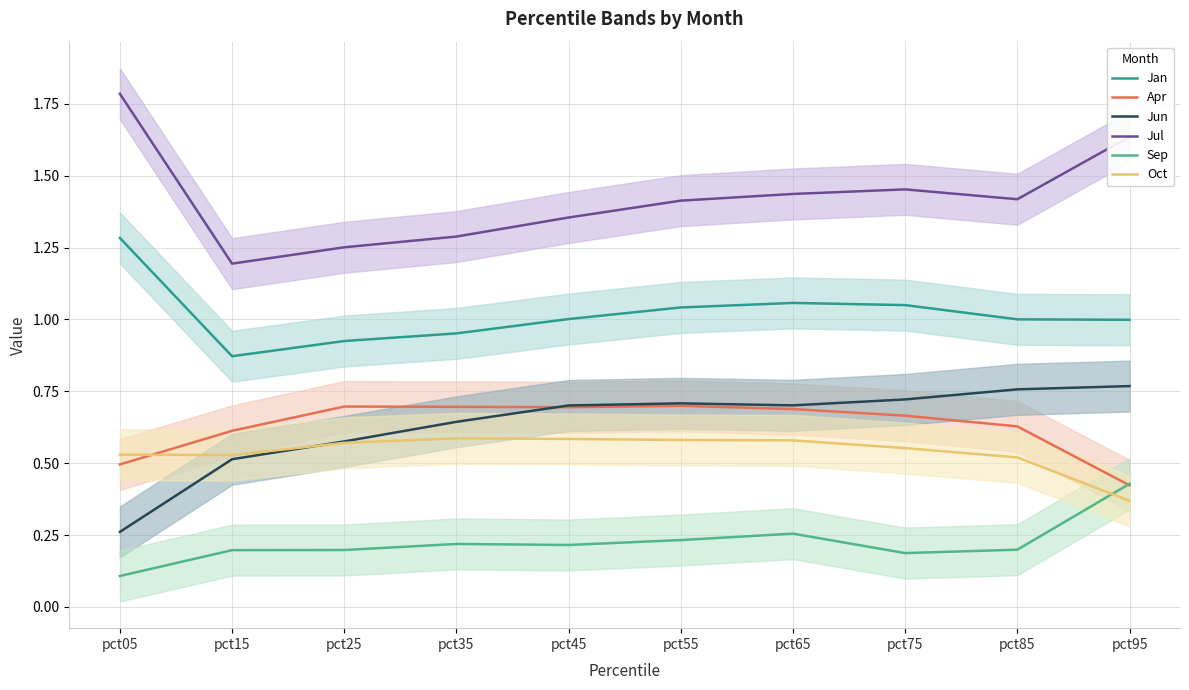

Which series has the largest range (max minus min)?

Jul